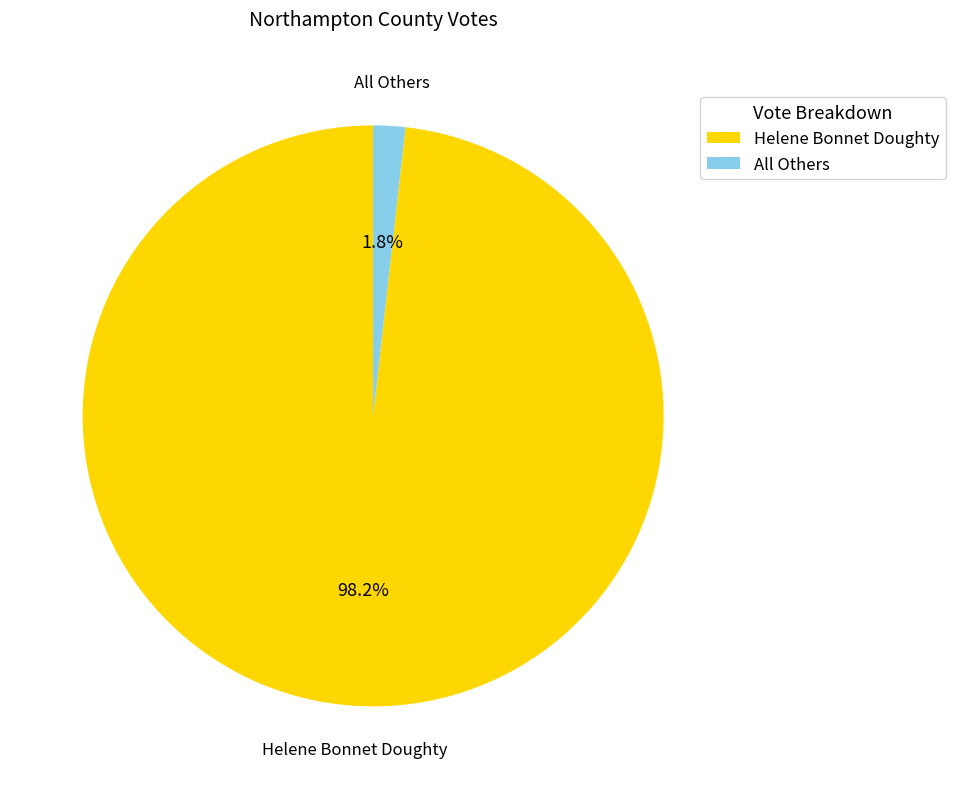

How many slices are in this pie chart?

2